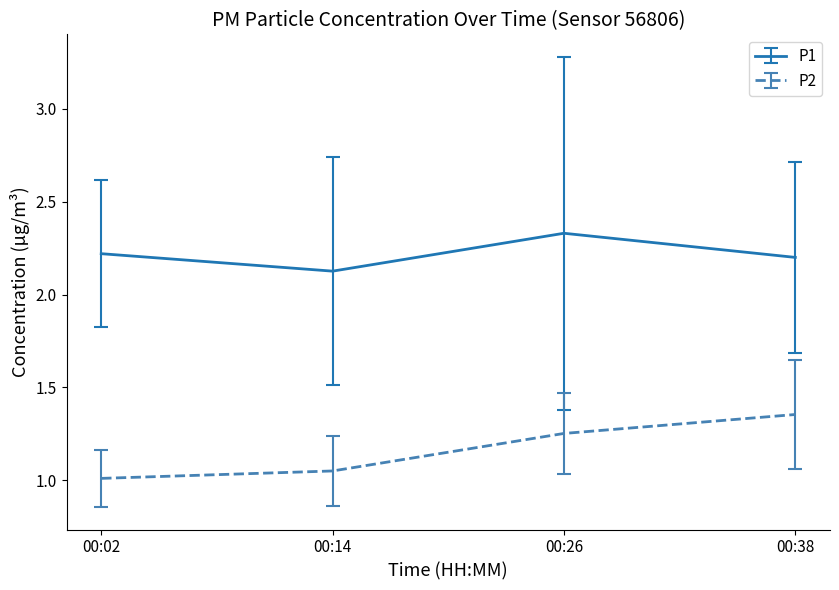

At which category does P1 reach its first local valley?

00:14